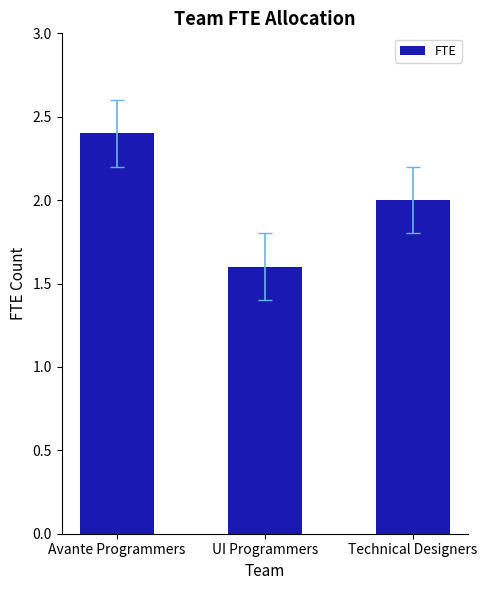

Reading right to left, extract all data points from this chart.

Technical Designers=2.0	UI Programmers=1.6	Avante Programmers=2.4